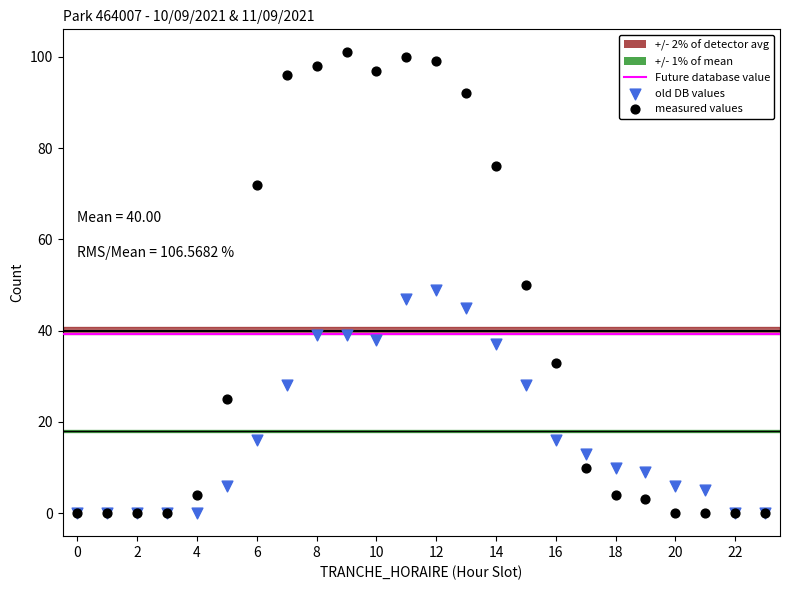

Which series has the largest Y range (max minus min)?

measured values